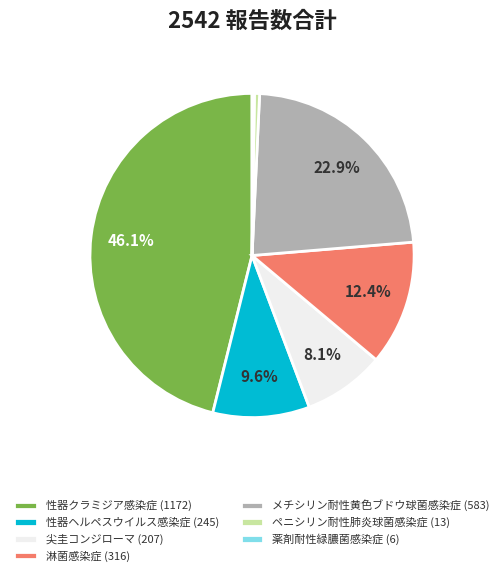

Is 淋菌感染症 (316) the majority of the pie?

No